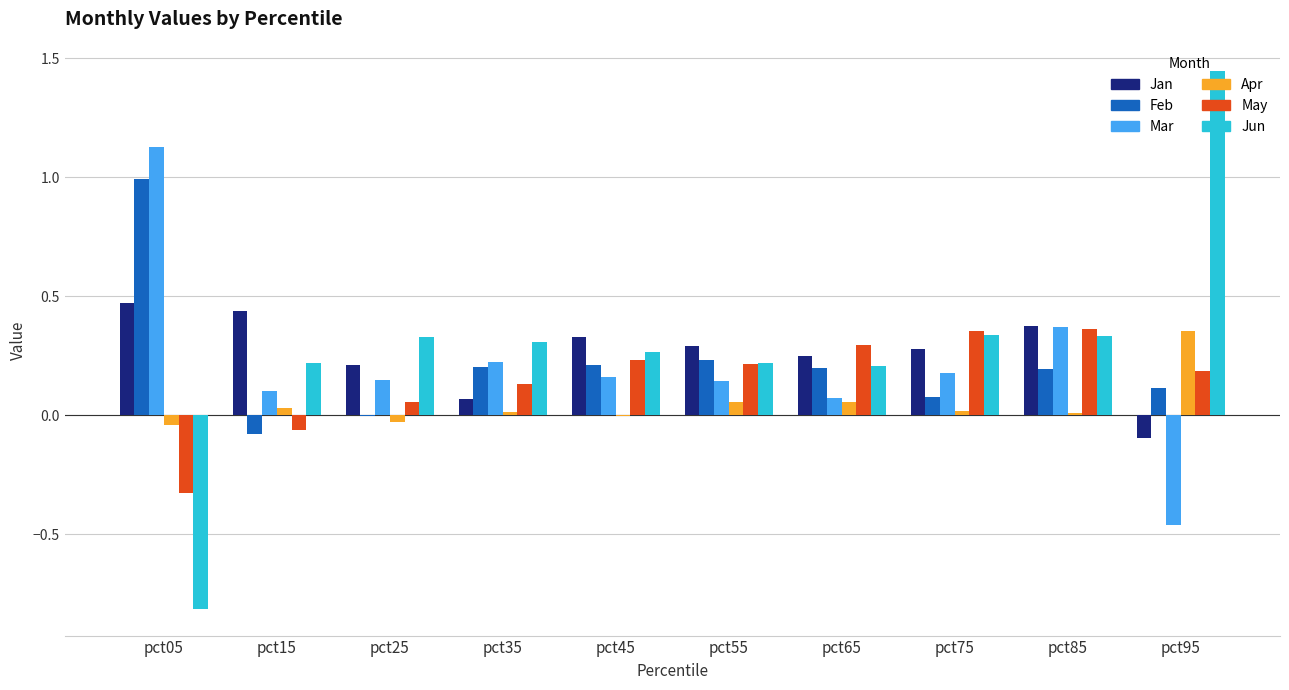

What is the sum of all Jan values?

2.6